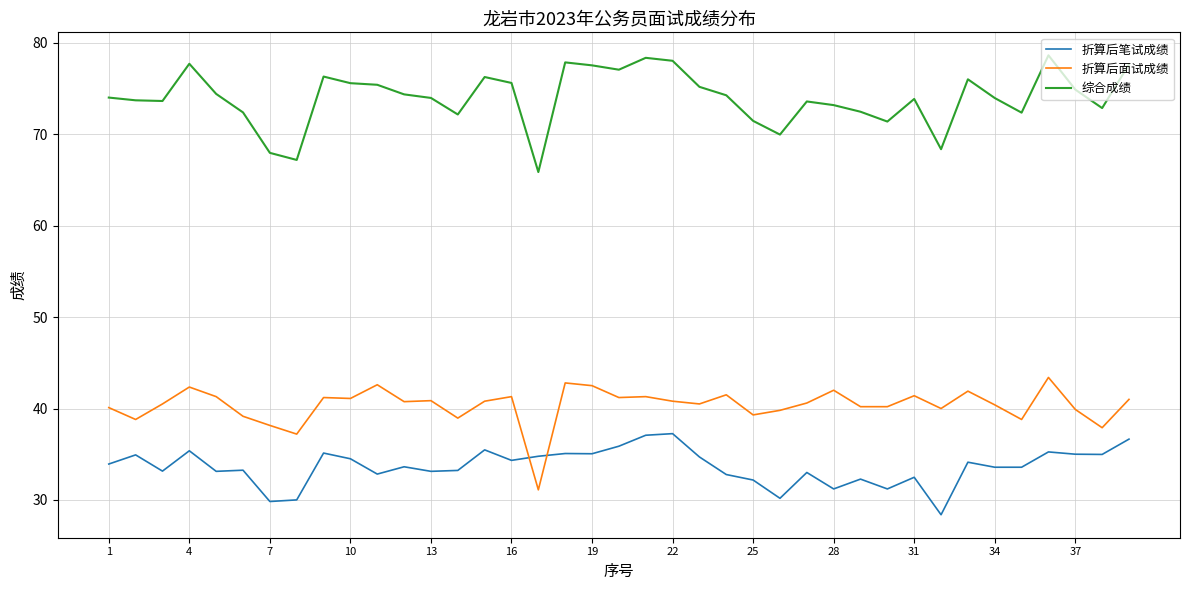

Does the chart display data point markers on the line(s)?

No